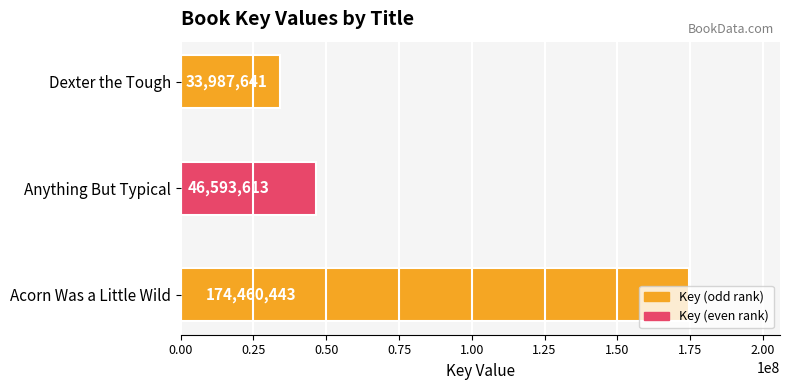

What is the difference between the maximum and minimum values?

140472802